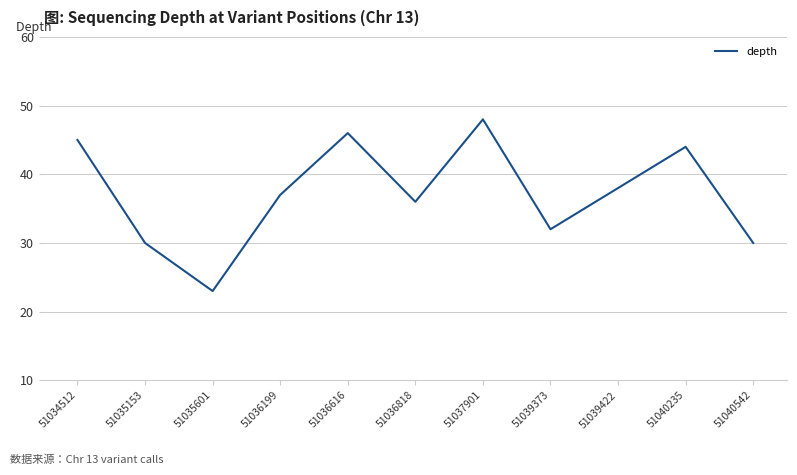

Count the number of data series in this chart.

1